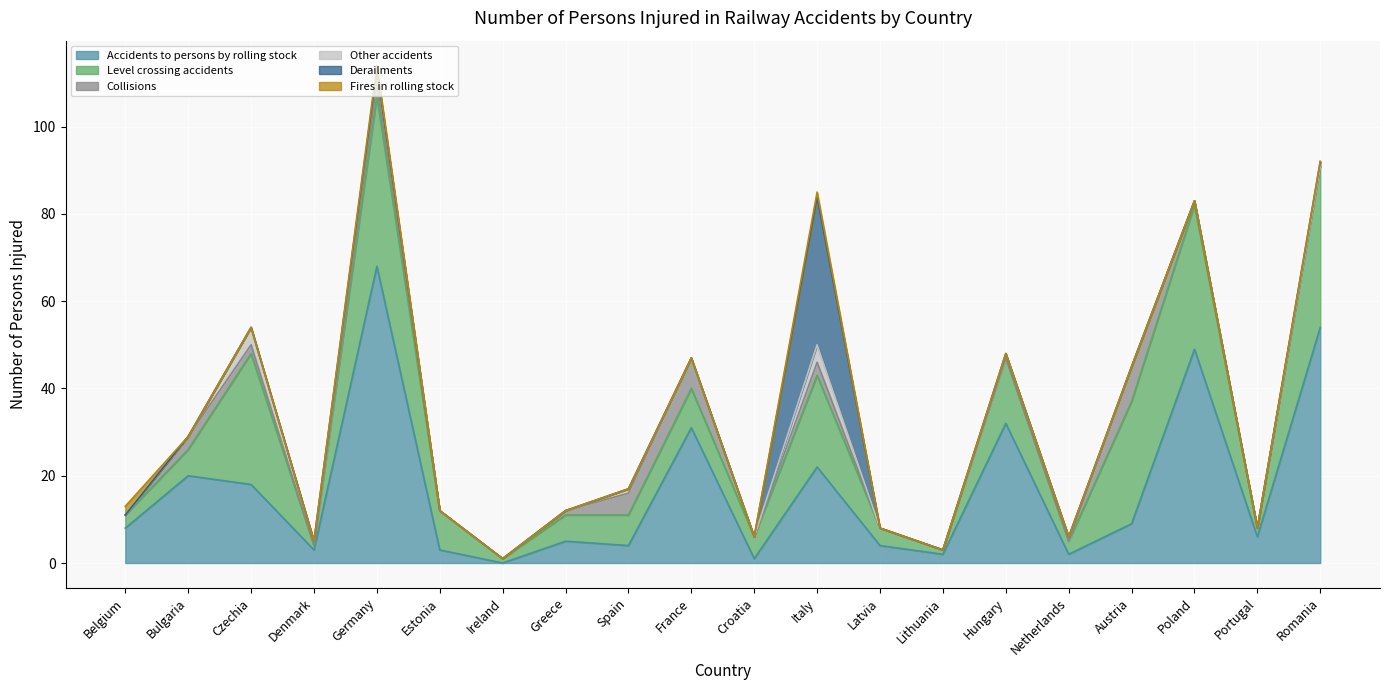

Which series has the largest total across all categories?

Accidents to persons by rolling stock